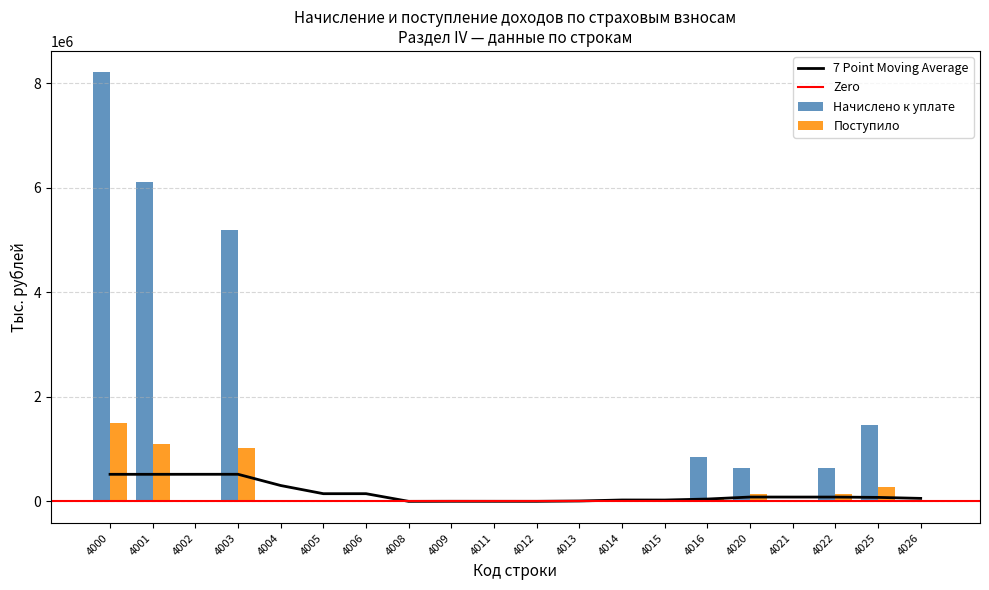

What is the sum of all Поступило values?

4233804